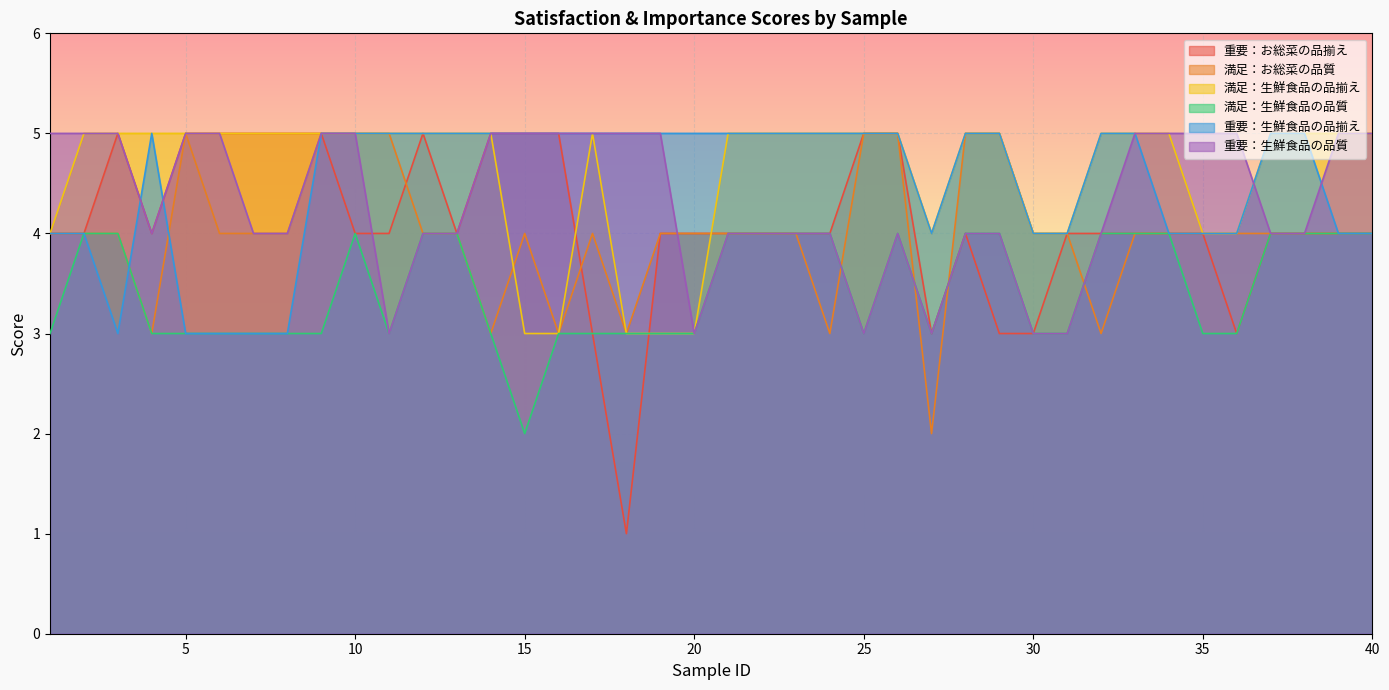

At which category is the sum across all series the highest?

9